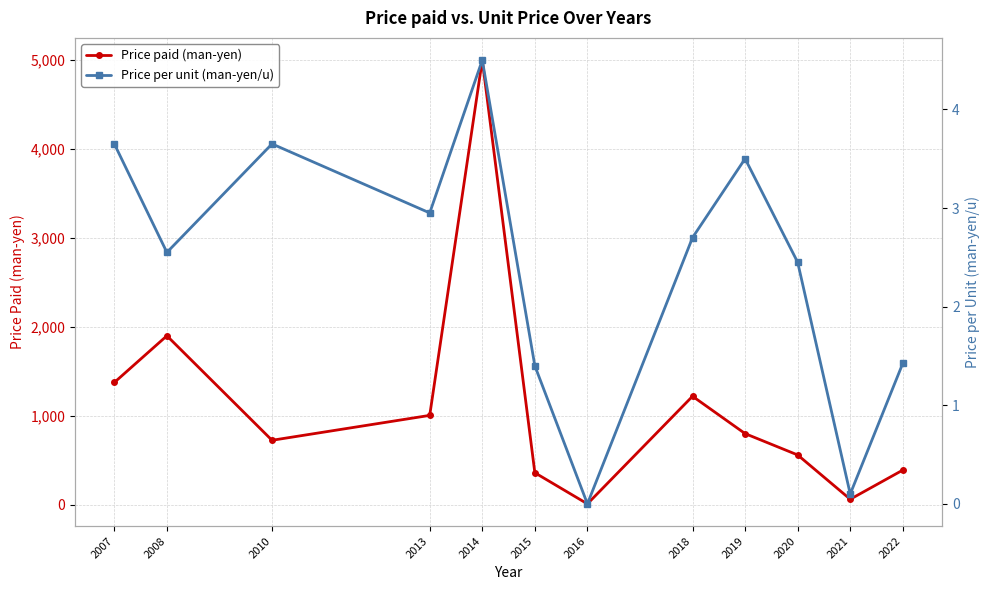

Is it true that Price paid (man-yen) equals 104.0 at 2021?

False